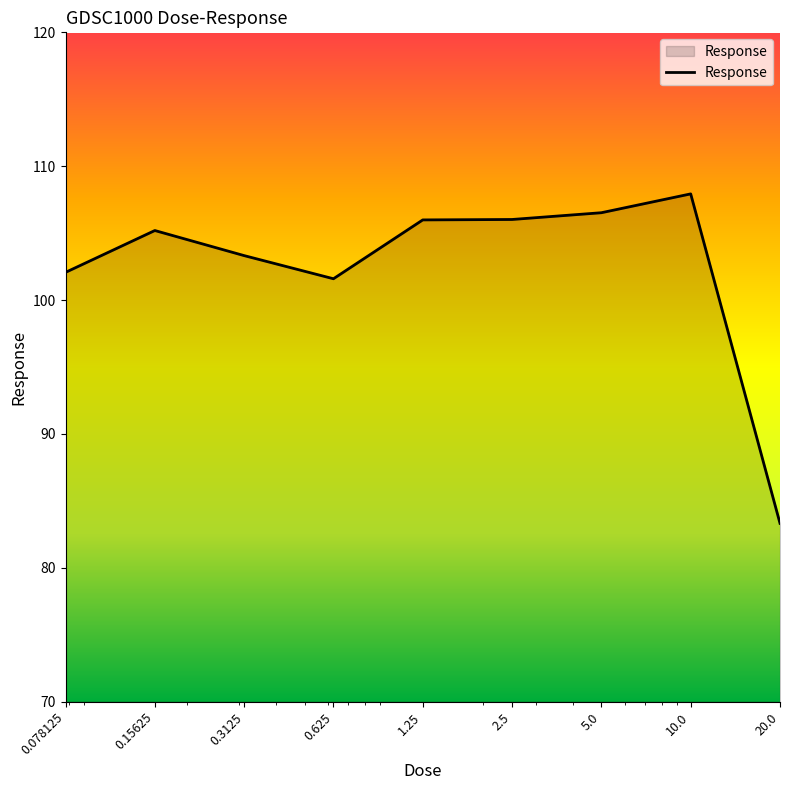

What is the minimum value shown in the chart?

83.3